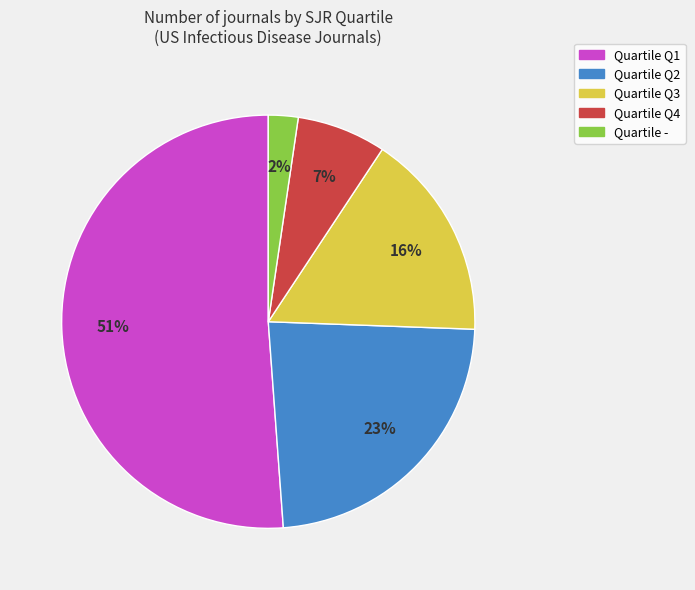

Is there a majority slice in this chart?

Yes